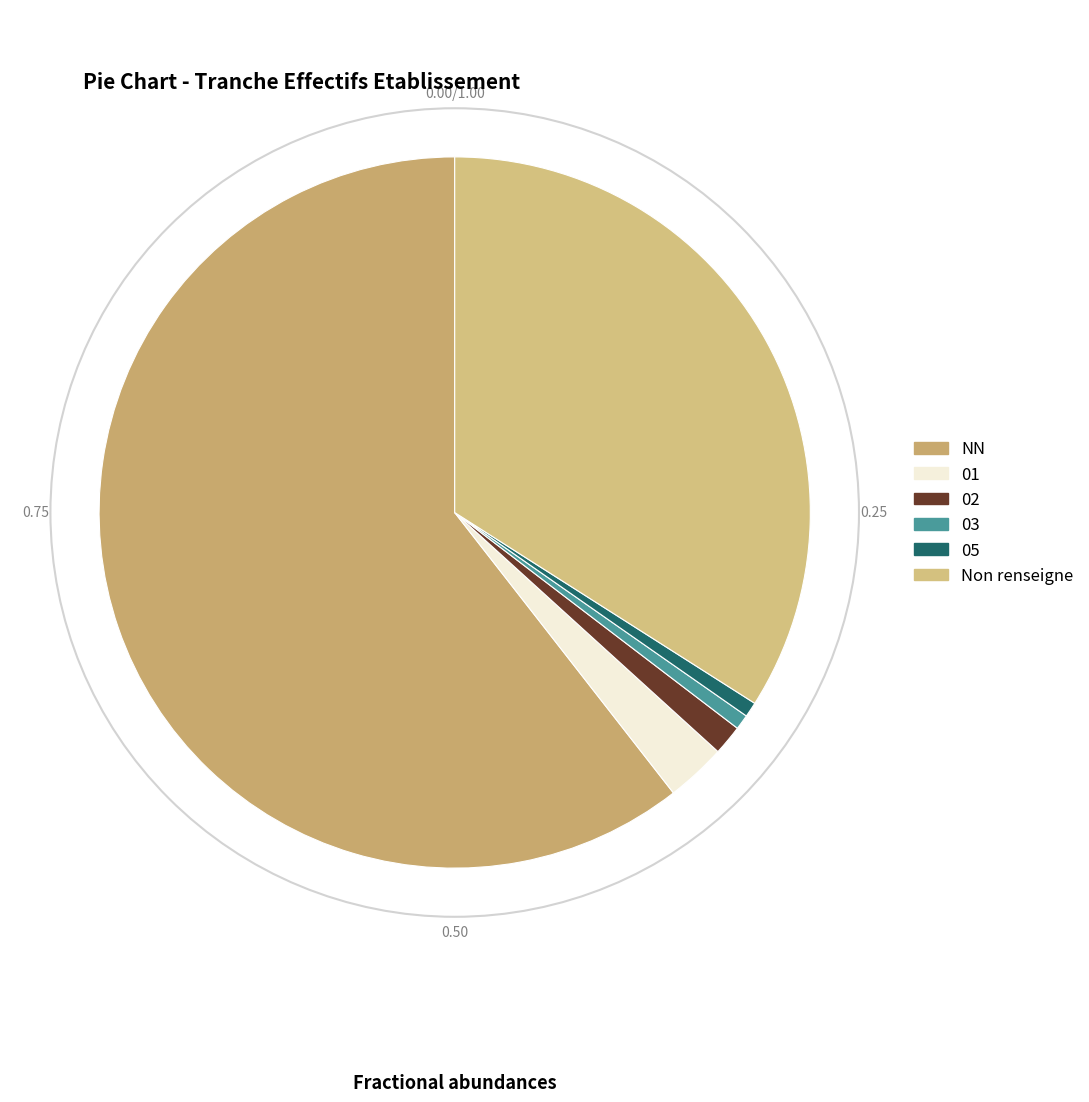

How many segments does this pie chart have?

6